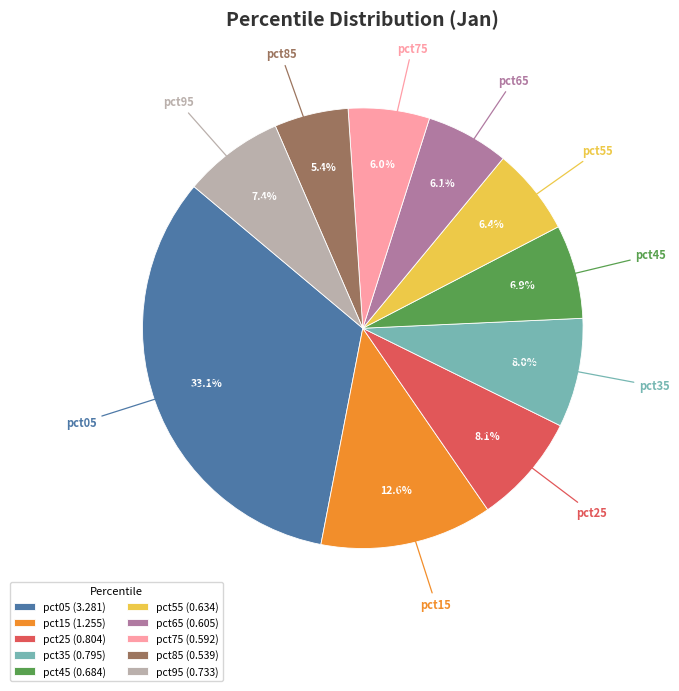

To the nearest percent, what is the difference between the pct25 and pct55 slice percentages?

2%